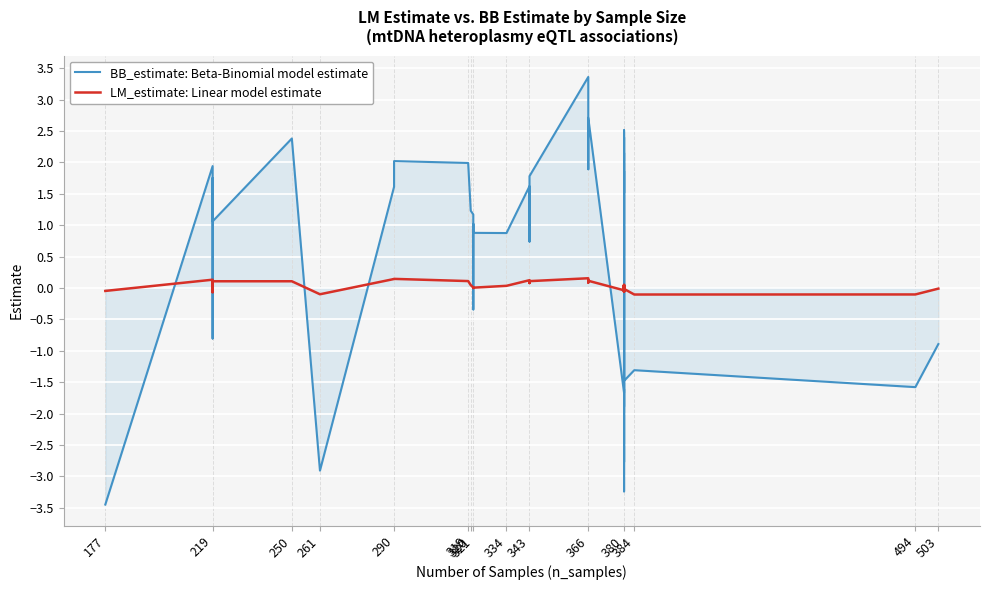

How many series are shown in this chart?

2